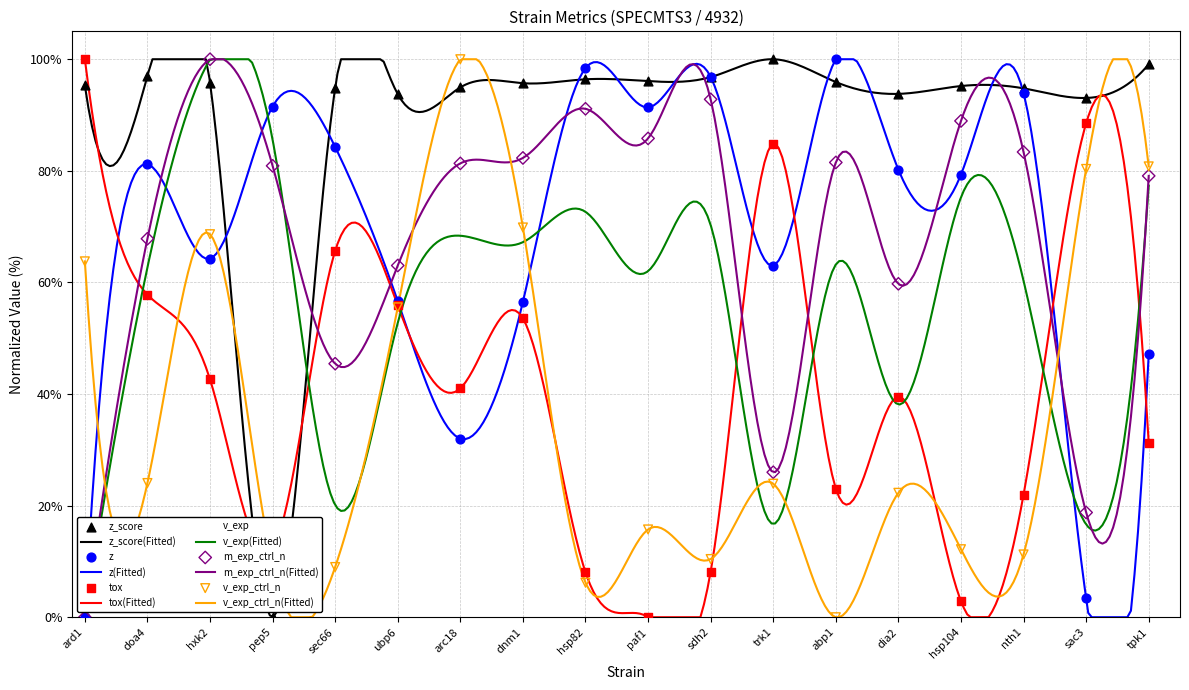

What is the total value across all series at arc18?

417.7